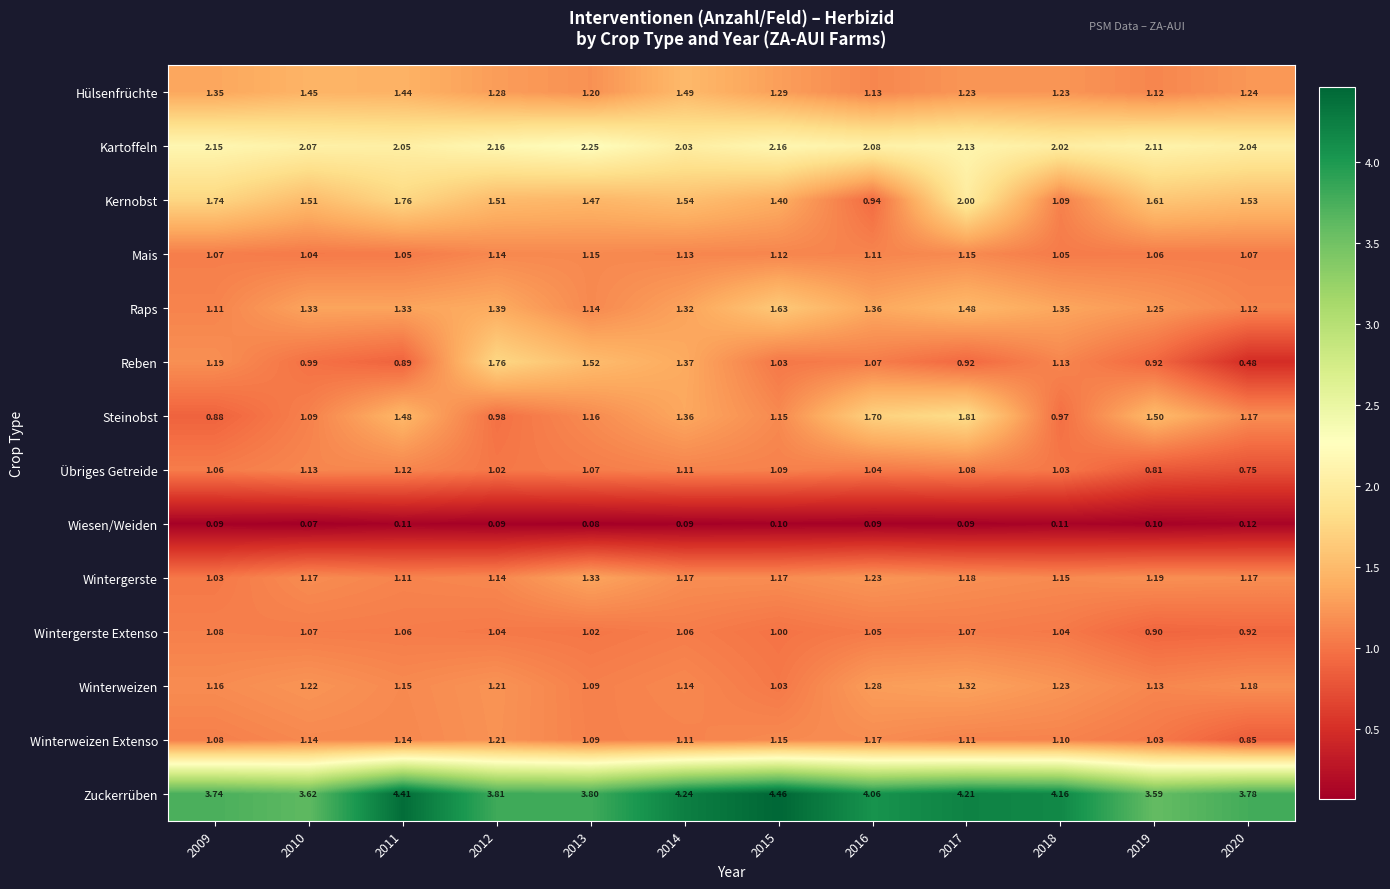

Between 2013 and 2014, which series saw the biggest shift?

Zuckerrüben